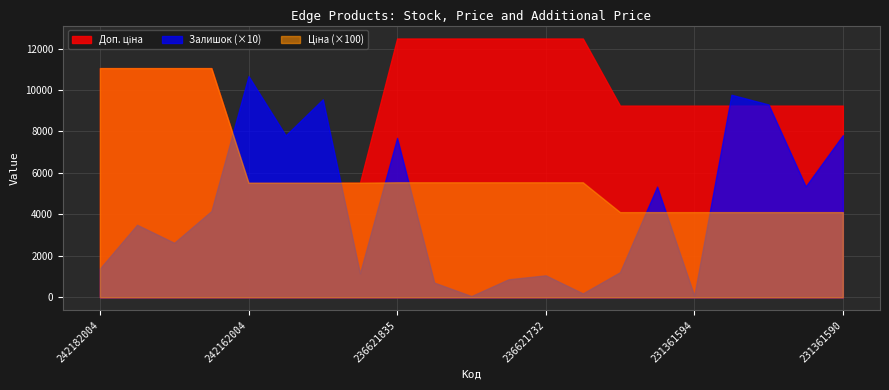

Is it true that Ціна equals 55.3 at 242161783?

True